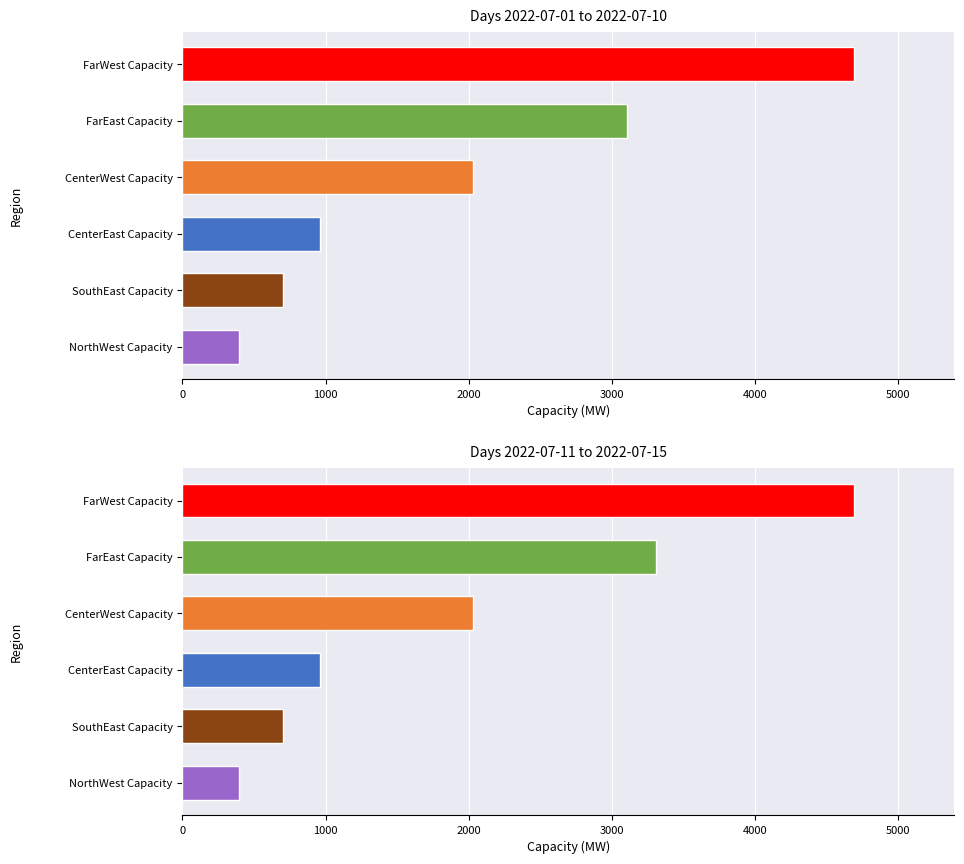

Reading right to left, what are all the values shown in this chart?

CenterEast Capacity: 963	963	963	963	963	963	963	963	963	963	963	963	963	963	963
CenterWest Capacity: 2033	2033	2033	2033	2033	2033	2033	2033	2033	2033	2033	2033	2033	2033	2033
FarEast Capacity: 3309	3309	3309	3309	3309	3109	3109	3109	3109	3109	3109	3109	3109	3109	3109
FarWest Capacity: 4690	4690	4690	4690	4690	4690	4690	4690	4690	4690	4690	4690	4690	4690	4690
NorthWest Capacity: 392	392	392	392	392	392	392	392	392	392	392	392	392	392	392
SouthEast Capacity: 700	700	700	700	700	700	700	700	700	700	700	700	700	700	700